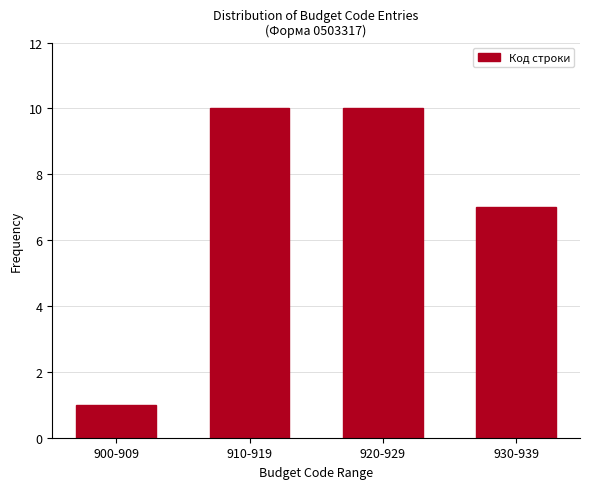

Read the value at 910-919.

10